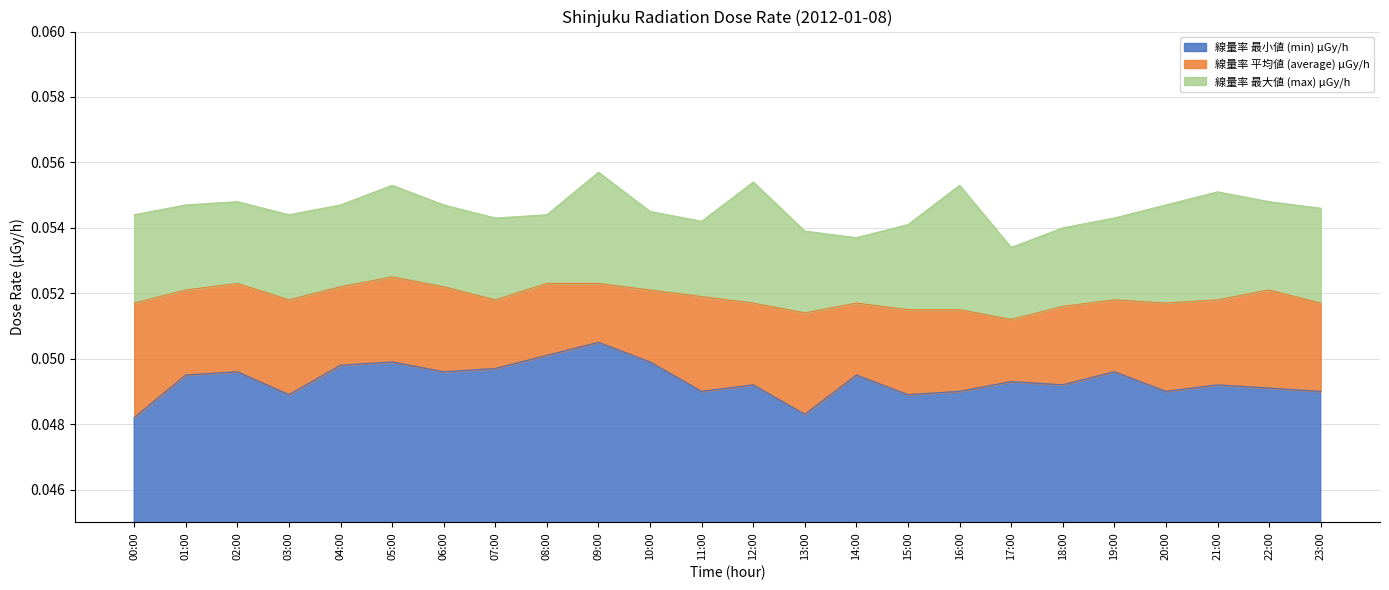

Which series has the largest range (max minus min)?

線量率 最小値 (min) μGy/h